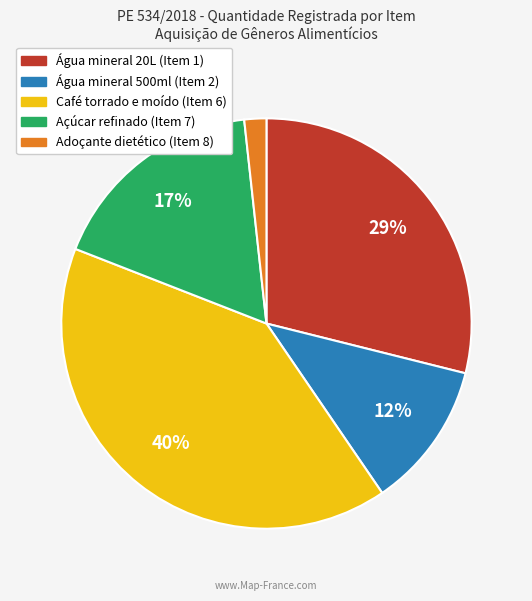

To the nearest percent, what percentage of the pie is Água mineral 20L (Item 1)?

29%